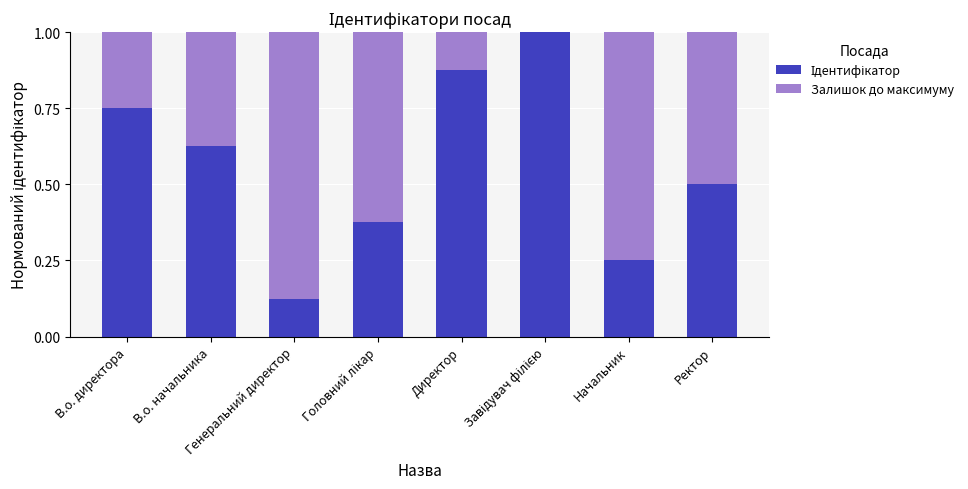

What position from the left is Головний лікар?

4